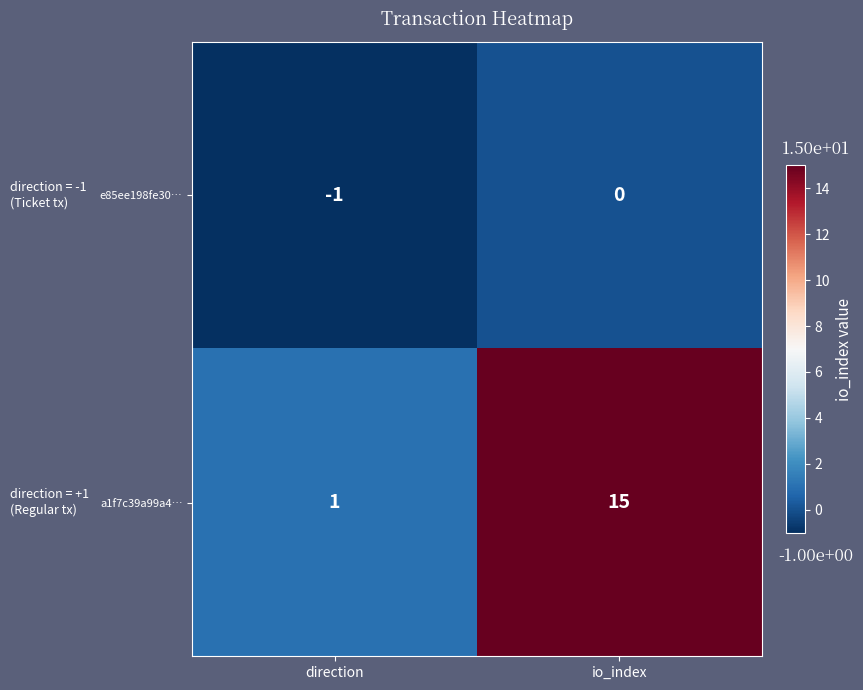

Which series has the largest range (max minus min)?

a1f7c39a99a4…